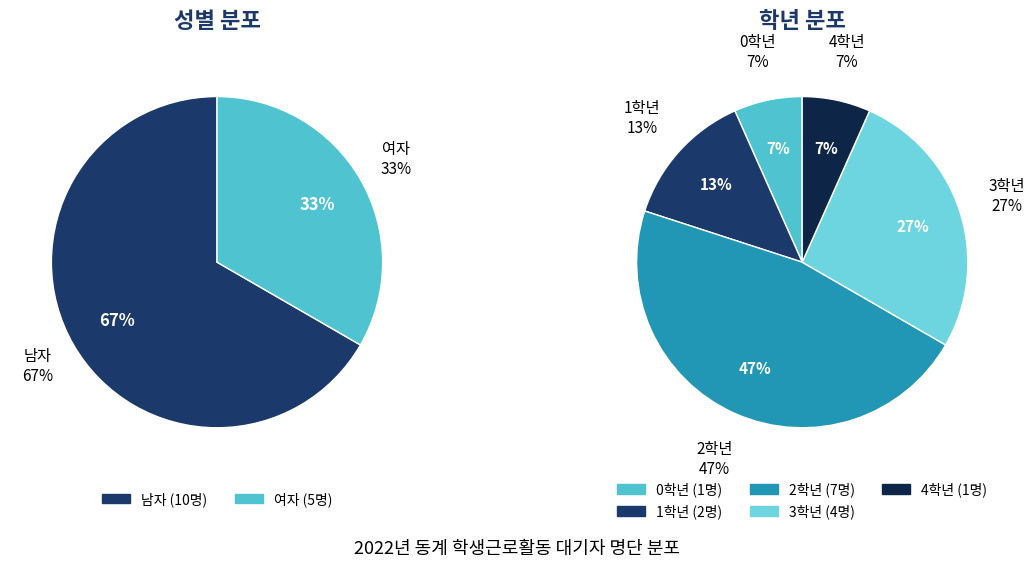

What is the change in value from 남자 to 여자?

-5